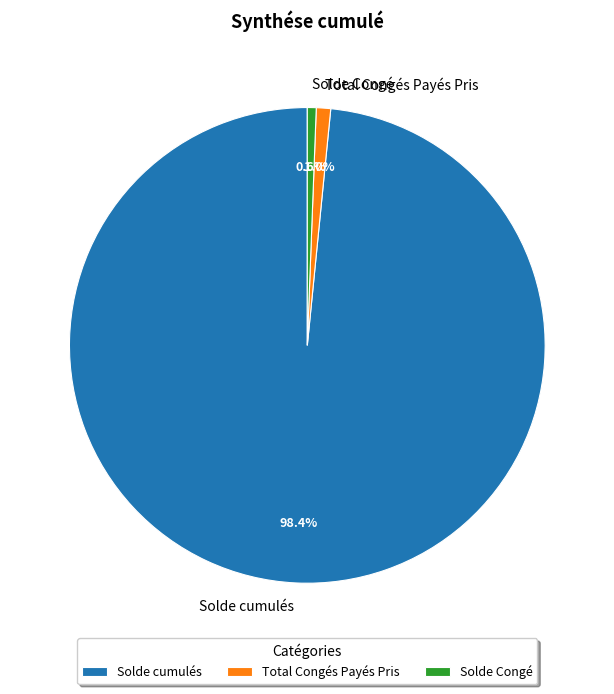

Which slice is the largest?

Solde cumulés